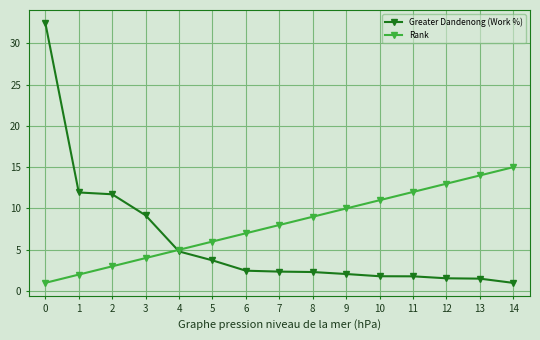

What value does the Rank series have at 3?

4.0